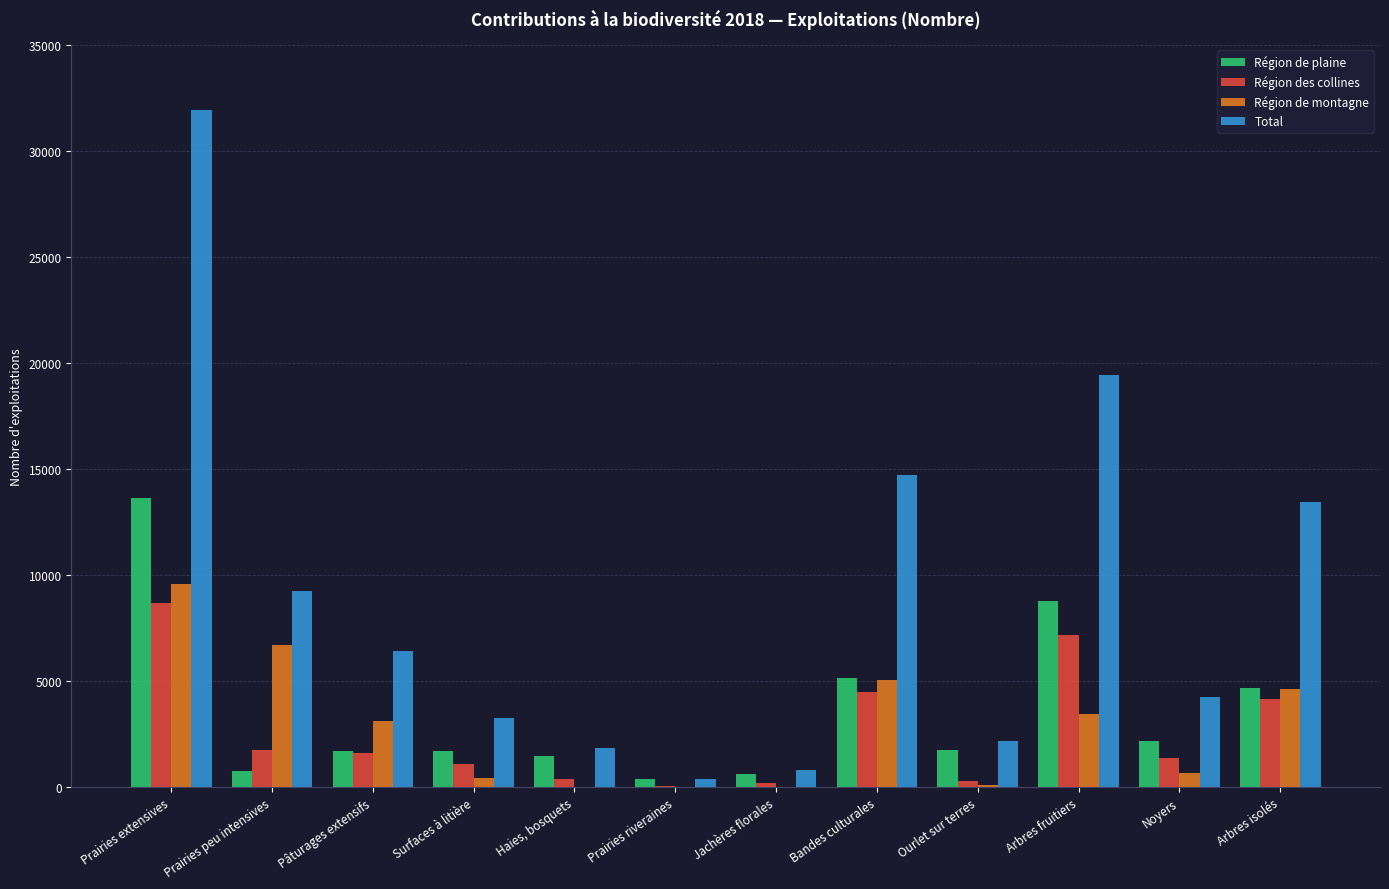

What is the total value across all series at Jachères florales?

1646